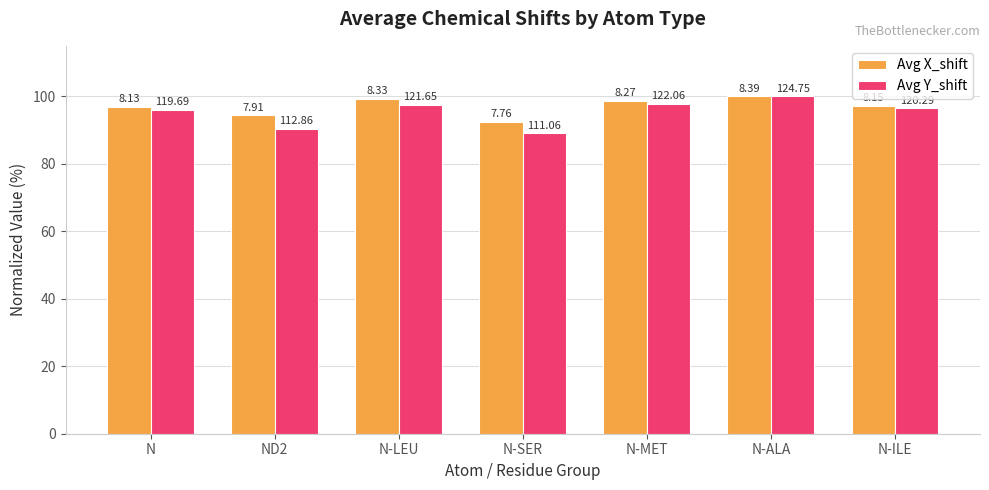

How many groups of bars are there?

7